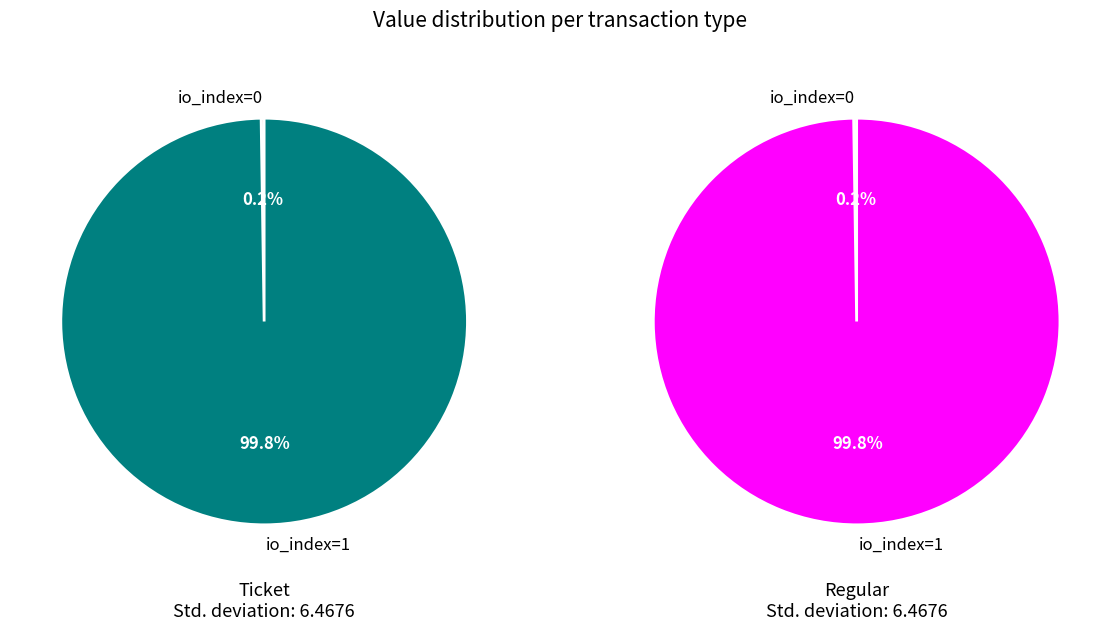

Count the number of slices in the pie.

2